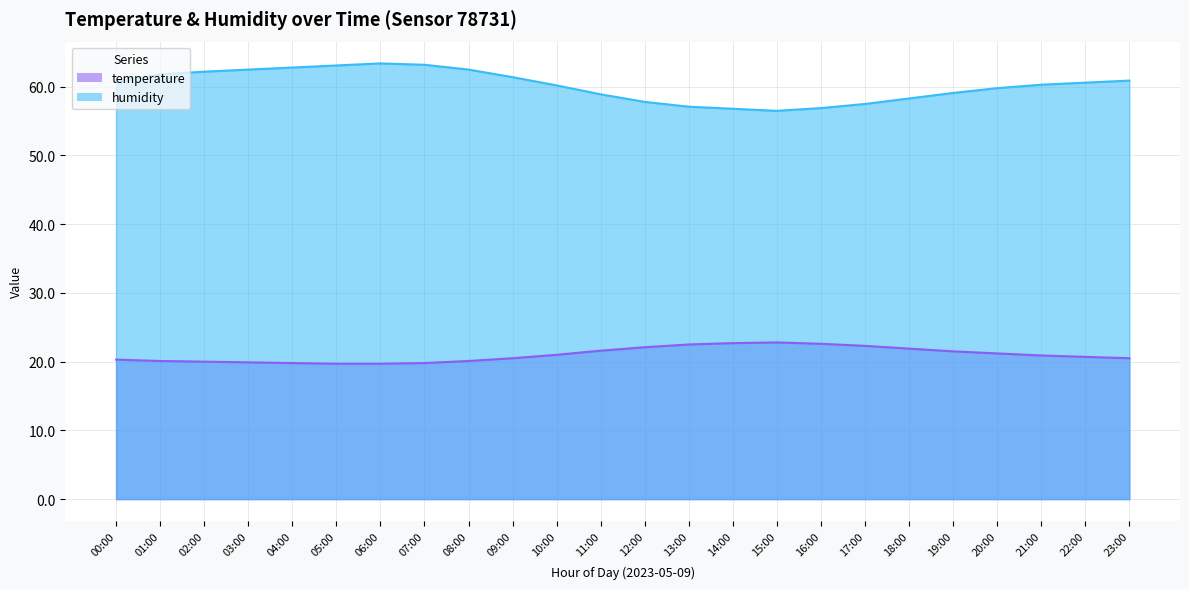

The value of temperature at 10:00 is 33.5. True or false?

False